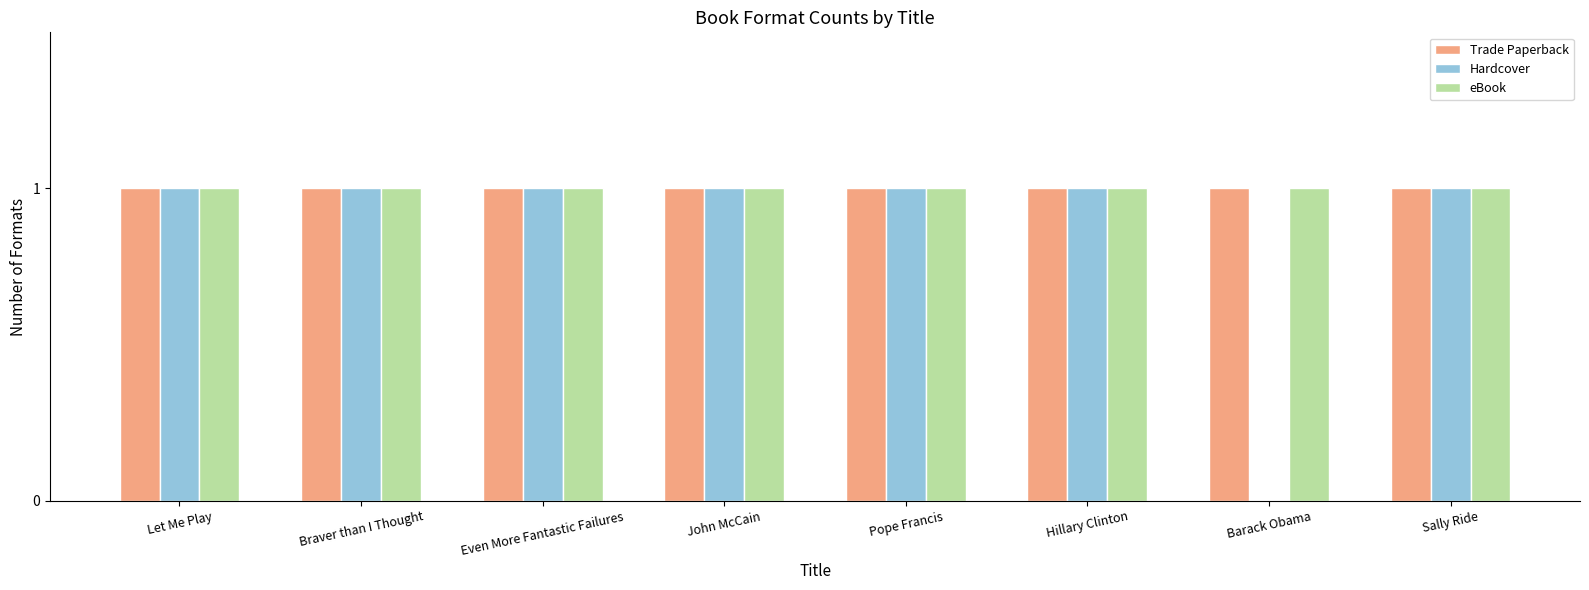

What is the sum of all Hardcover values?

7